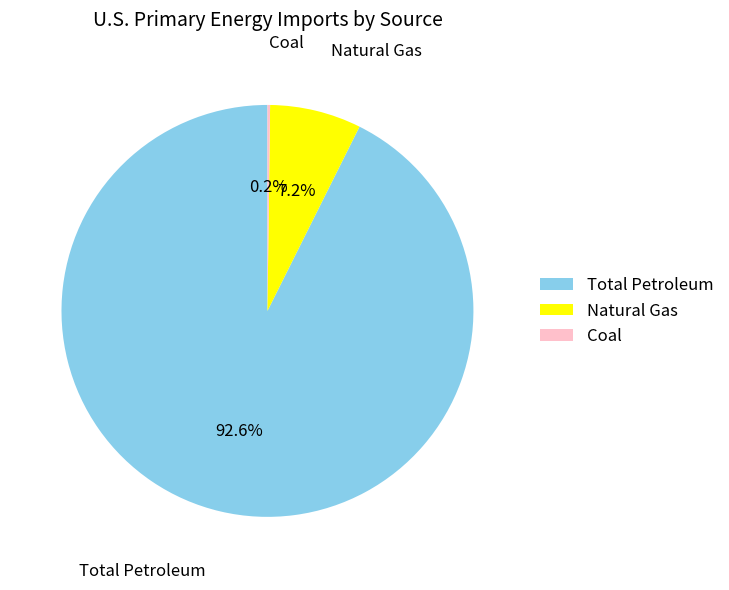

Does any single category account for the majority?

Yes